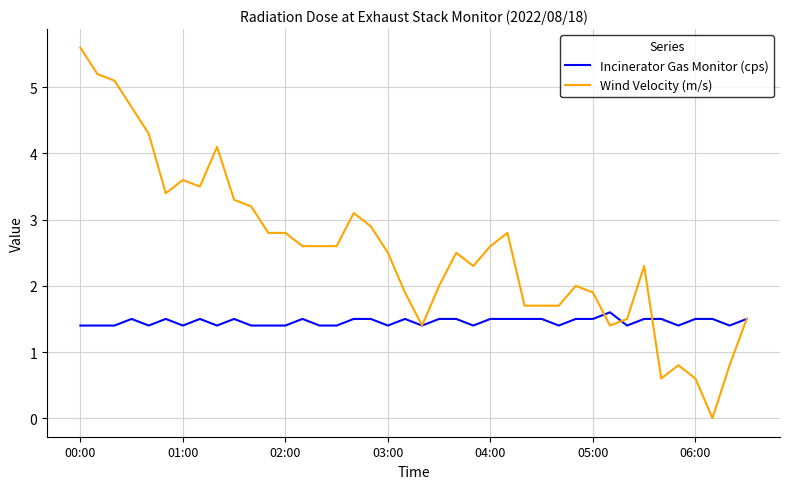

Which series has the largest total across all categories?

Wind Velocity (m/s)